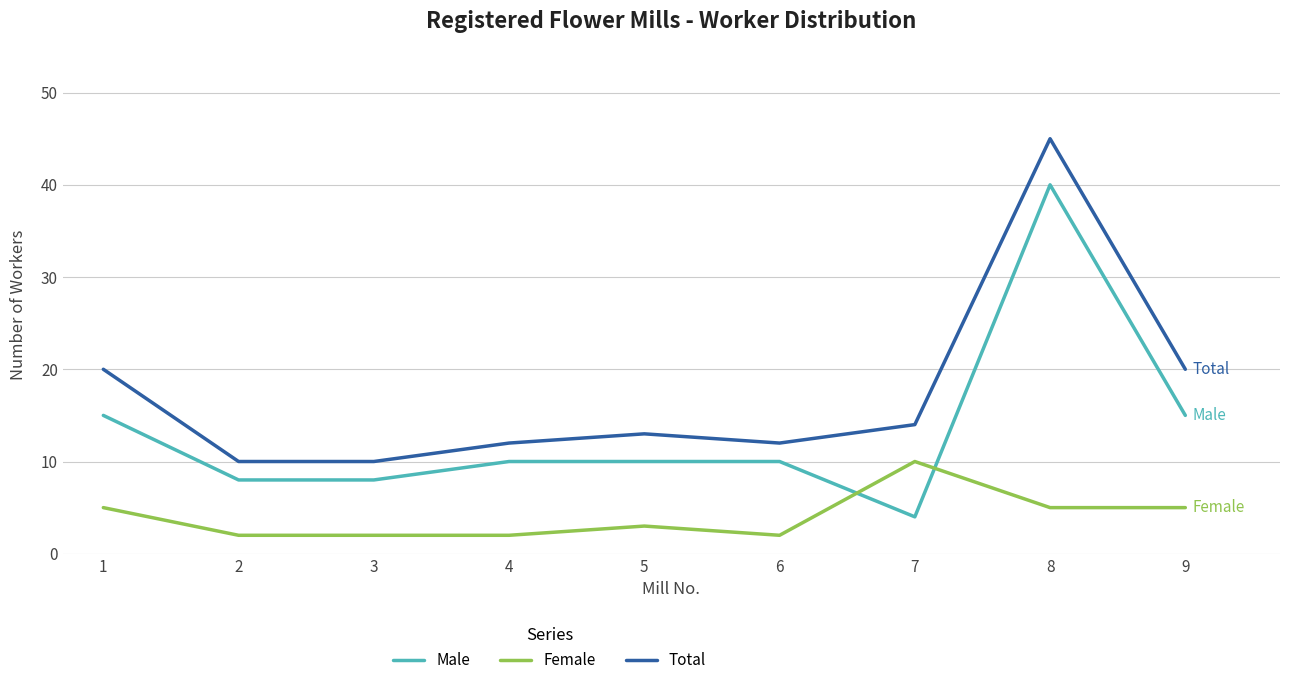

True or false: Male has a value of 4 at 1.

False